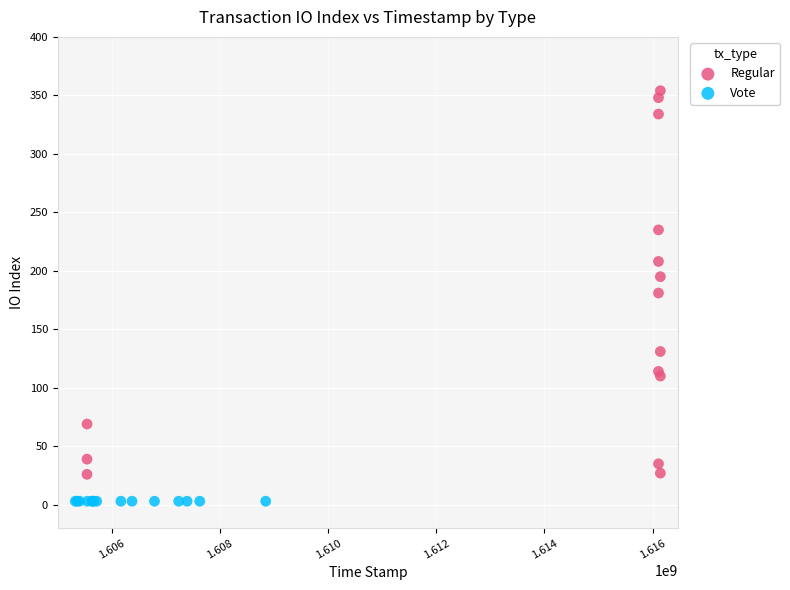

Which series contains the lowest Y value?

Vote